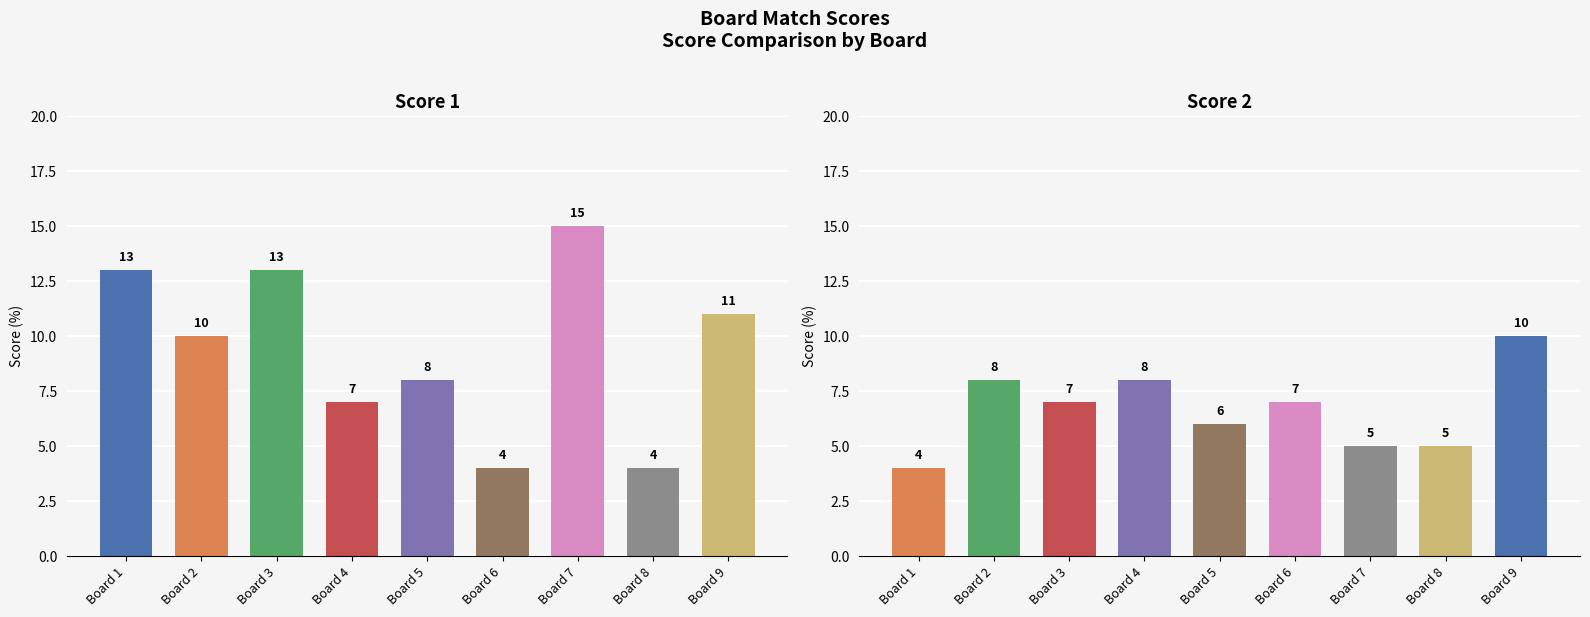

Read the Score 2 value at 1.

4